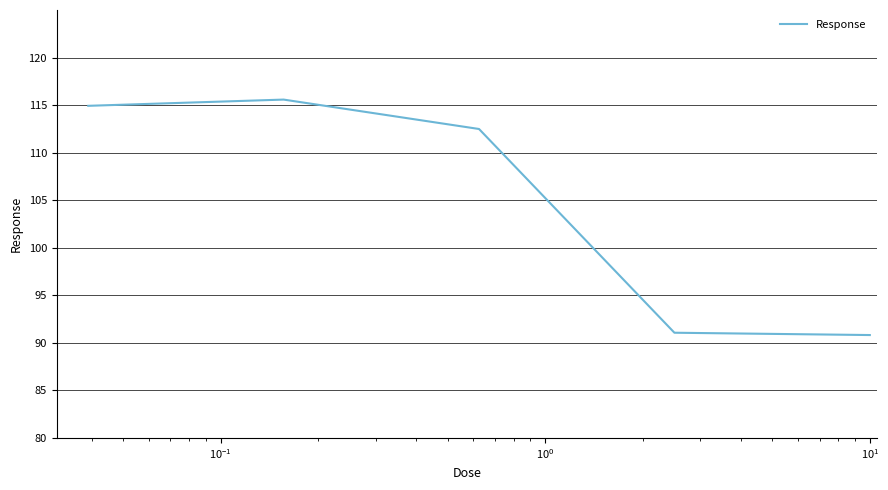

True or false: there are more than 2 points higher than both neighbors.

False